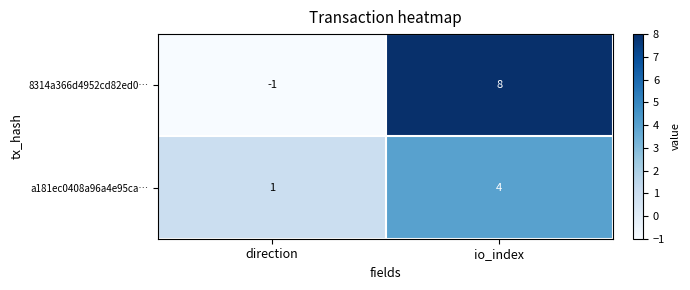

Where is a181ec0408a96a4e95ca… nearest to the value 2?

direction